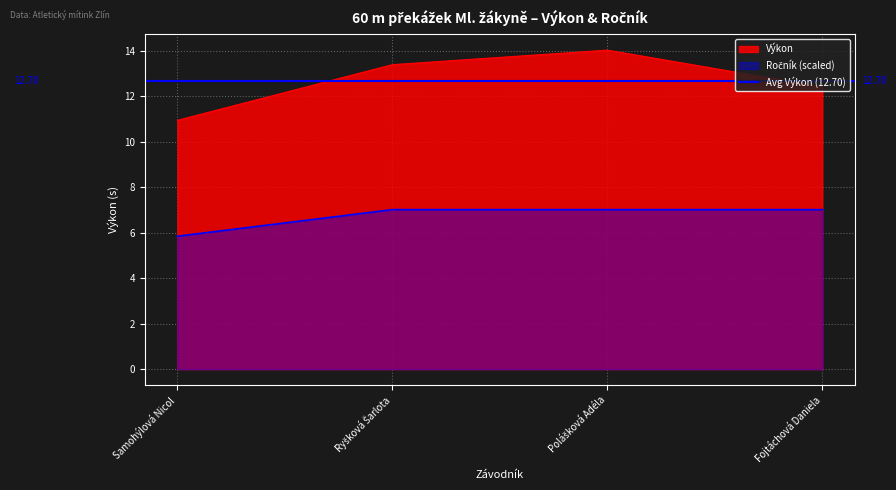

How many lines are shown in the chart?

2